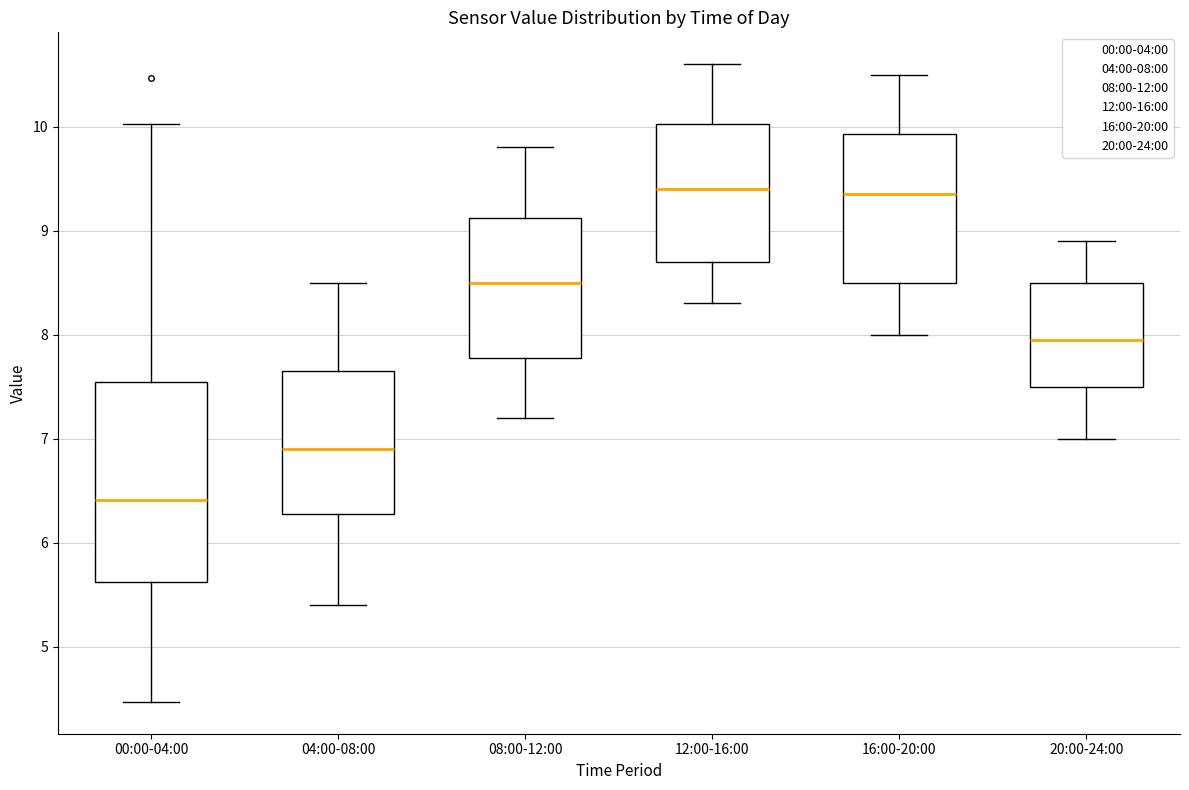

Reading left to right, read every box against the y-axis: the position of its median line, the range the box covers, and the ends of its whiskers. The values are not printed on the chart, so give them approximately, as read against the axis.

00:00-04:00: median 6.4, box 5.6 to 7.5, whiskers 4.5 to 10.0
04:00-08:00: median 6.9, box 6.3 to 7.7, whiskers 5.4 to 8.5
08:00-12:00: median 8.5, box 7.8 to 9.1, whiskers 7.2 to 9.8
12:00-16:00: median 9.4, box 8.7 to 10.0, whiskers 8.3 to 10.6
16:00-20:00: median 9.4, box 8.5 to 9.9, whiskers 8.0 to 10.5
20:00-24:00: median 8.0, box 7.5 to 8.5, whiskers 7.0 to 8.9